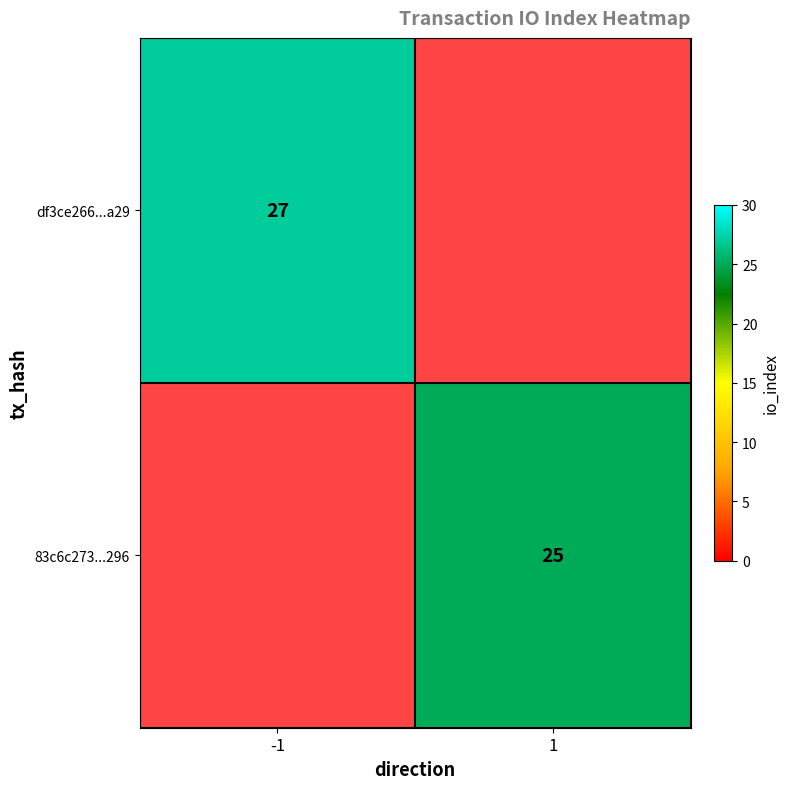

At which category does the chart reach its minimum across all series?

1